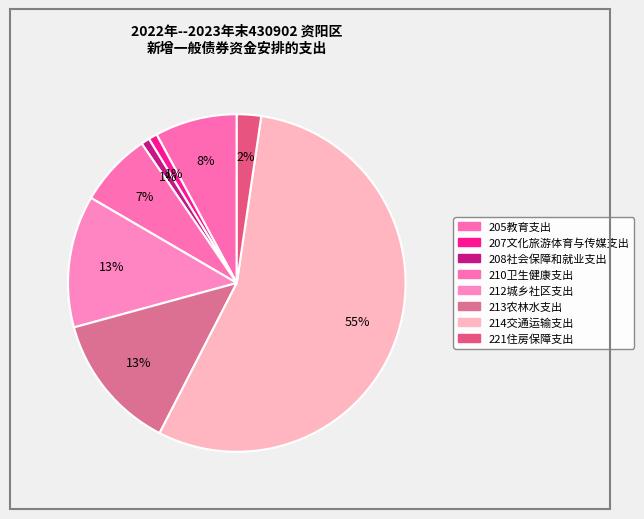

What percentage do 213农林水支出 and 208社会保障和就业支出 together represent?

14.0%